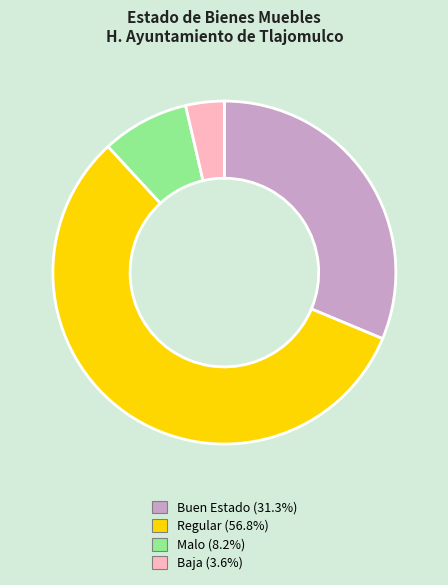

Is there any slice that represents more than half of the pie?

Yes